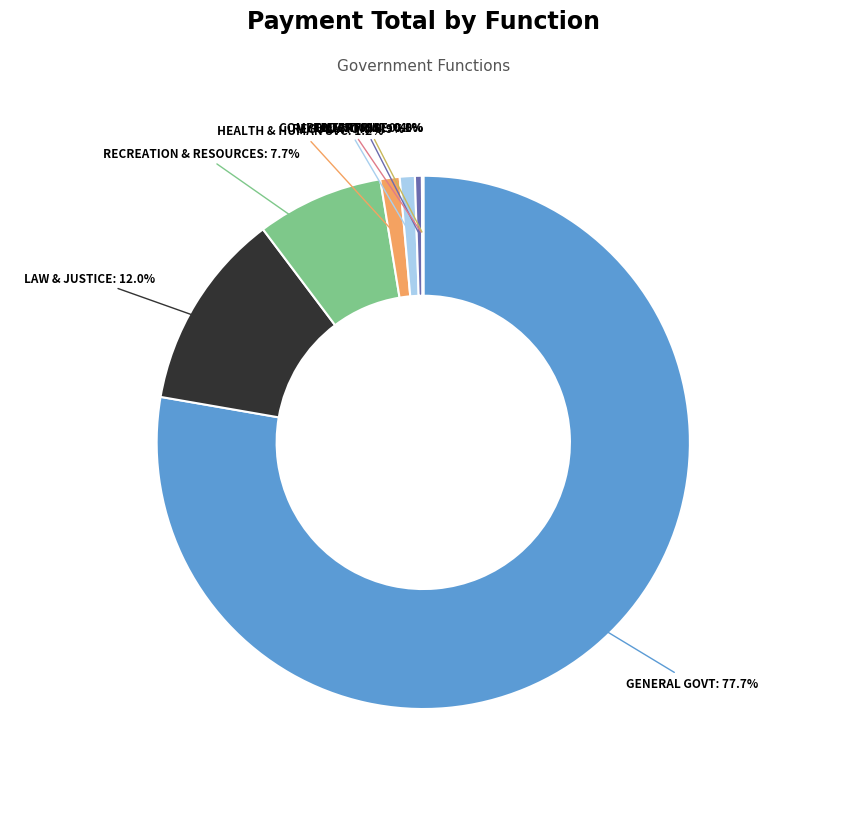

How much of the chart is everything except LAW & JUSTICE?

88.0%